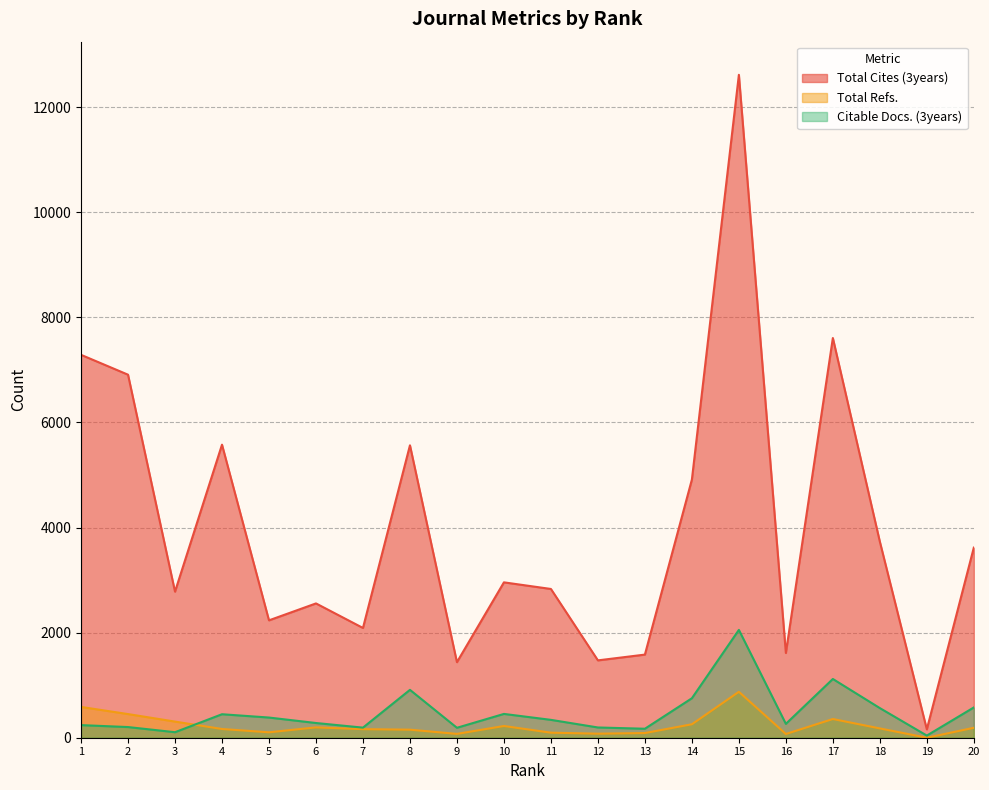

What is the greatest value displayed?

12616